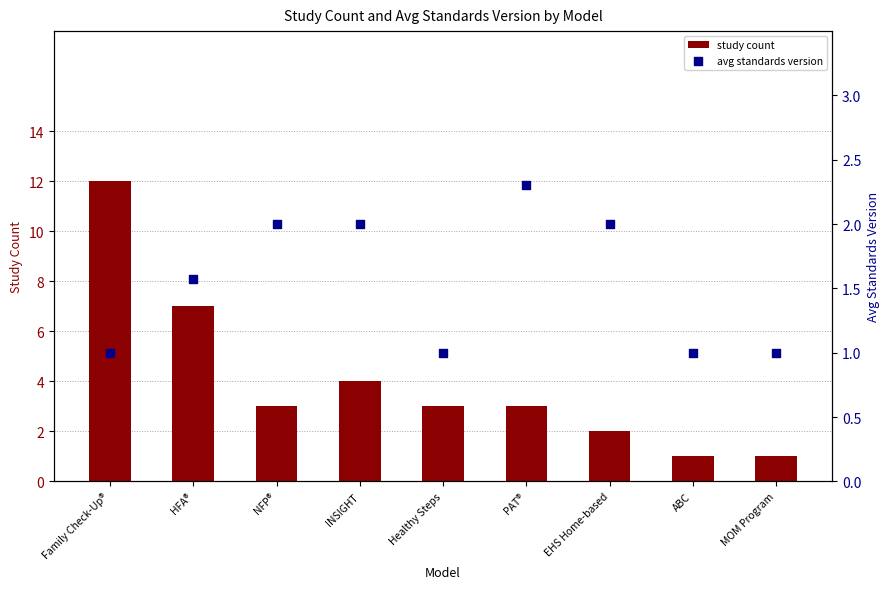

Which series reaches the minimum Y coordinate?

study count